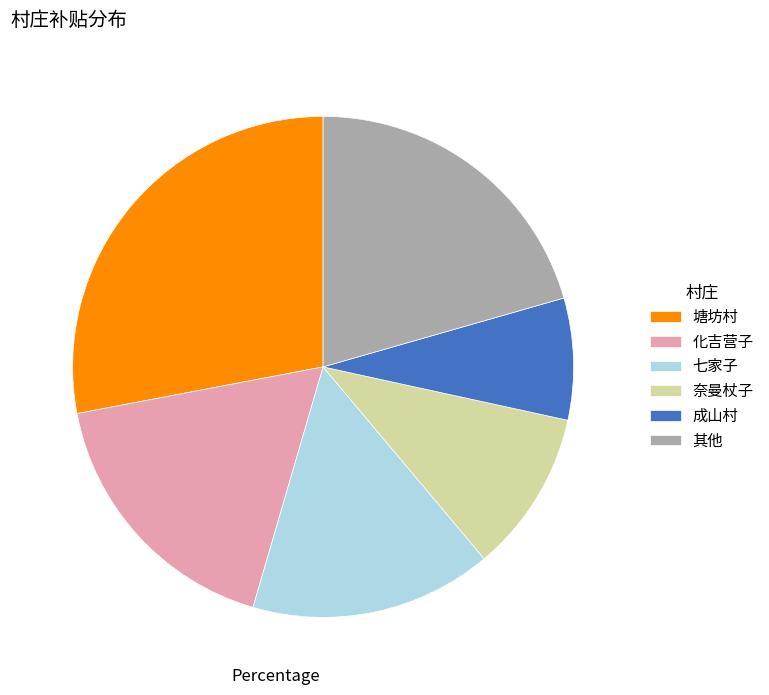

How many slices are in this pie chart?

6